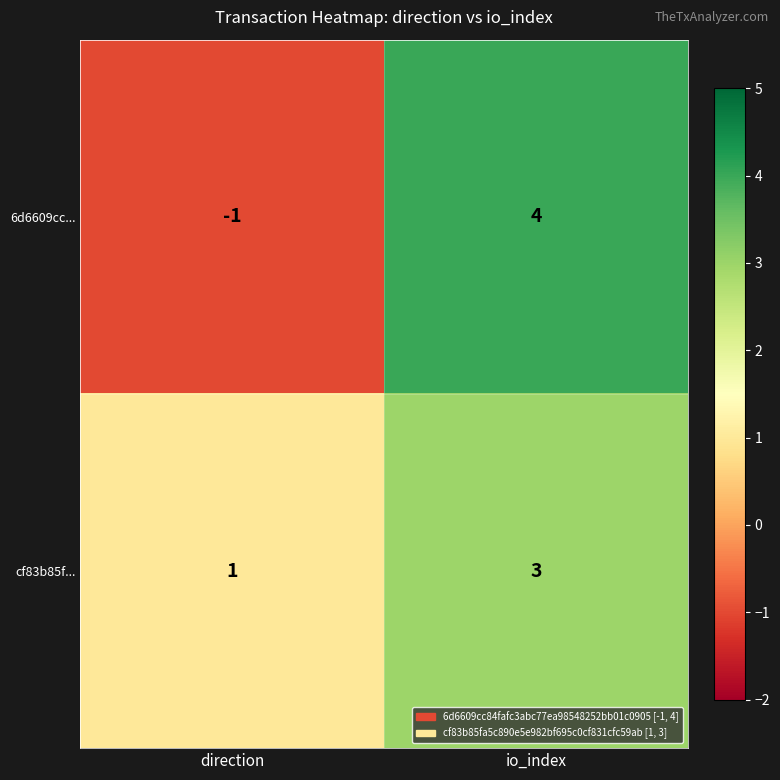

What is the sum of all cf83b85f... values?

4